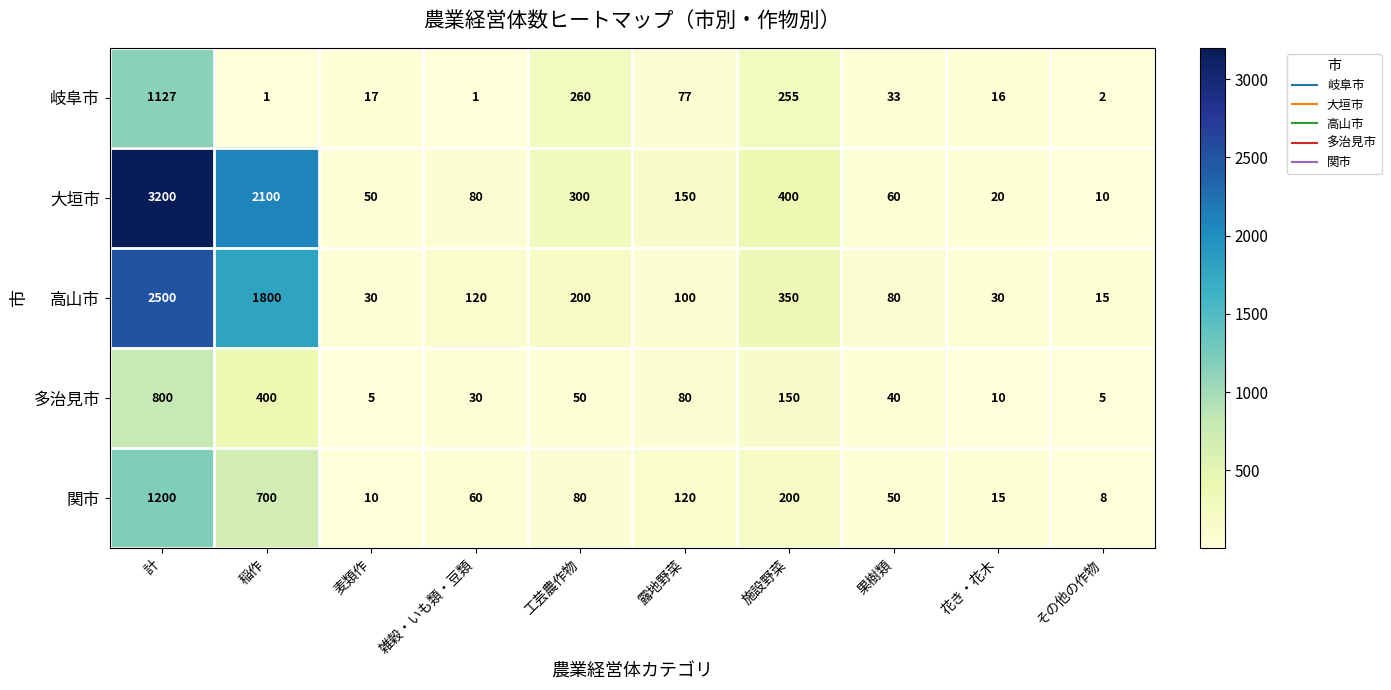

Is it true that 大垣市 equals 10 at その他の作物?

True